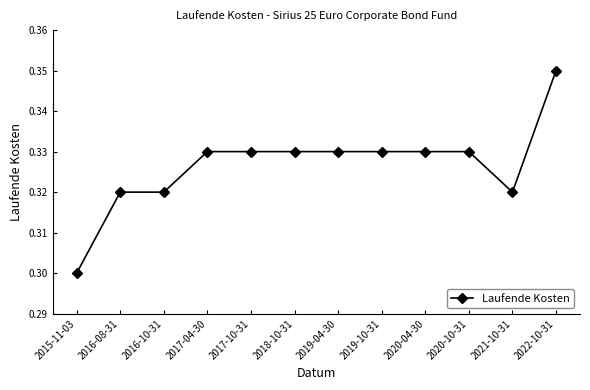

At which category does the chart reach its peak across all series?

2022-10-31